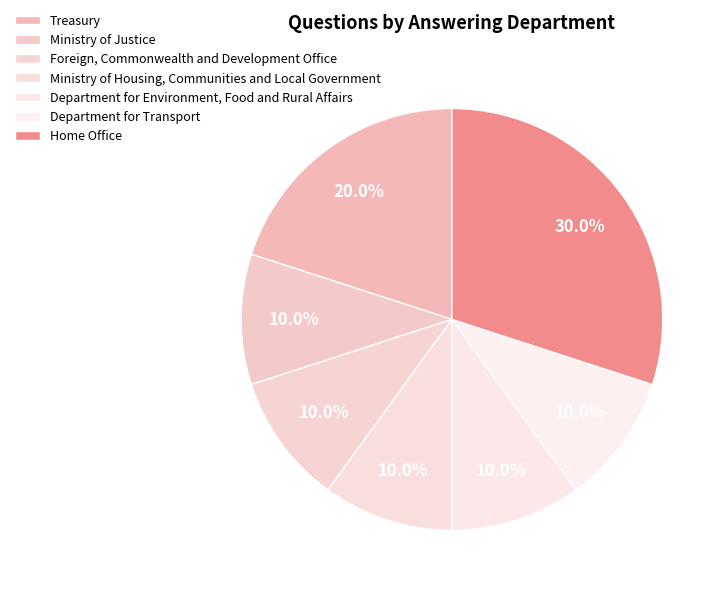

What is the largest slice in the pie chart?

Home Office